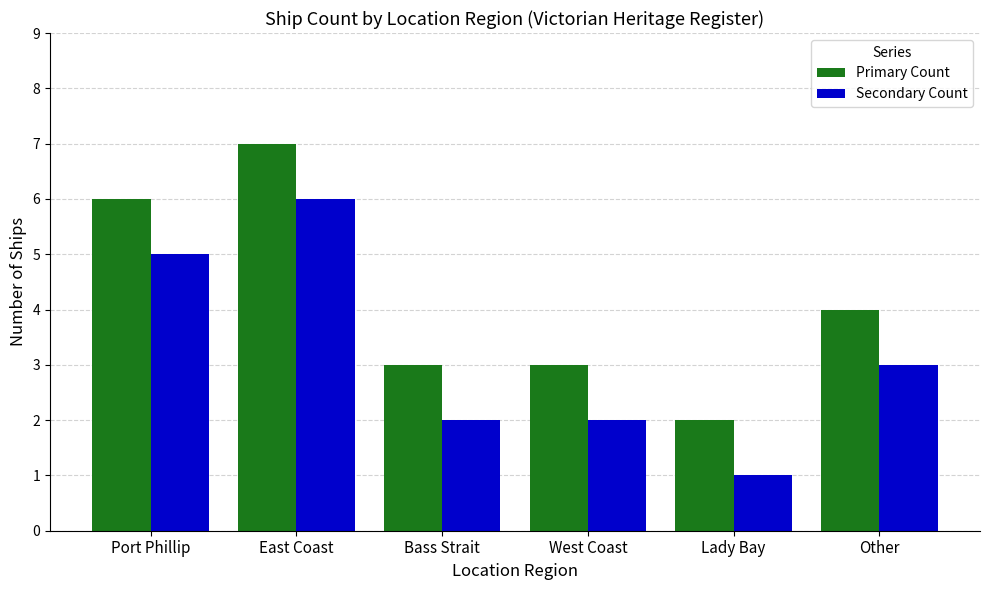

Count the number of data series in this chart.

2